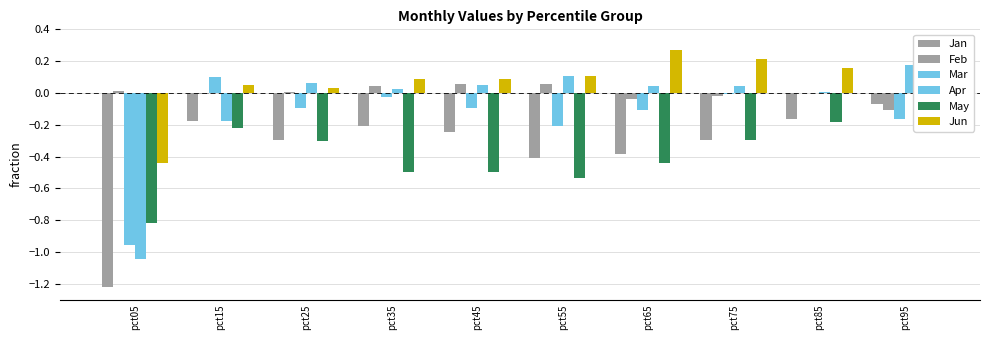

Which series changed the most between pct15 and pct55?

May